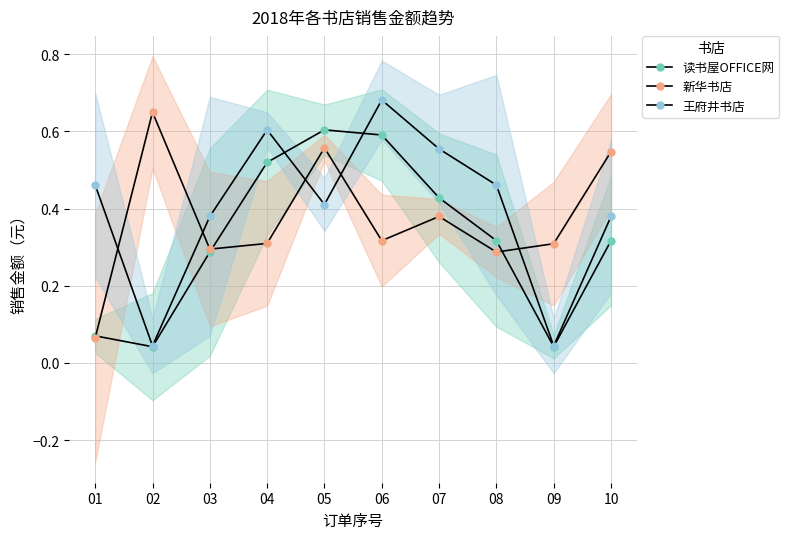

True or false: 王府井书店 has more than 2 points higher than both neighbors.

False